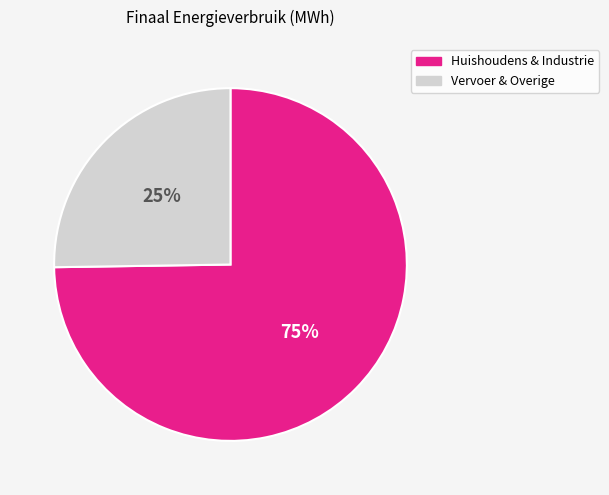

How many slices are in this pie chart?

2